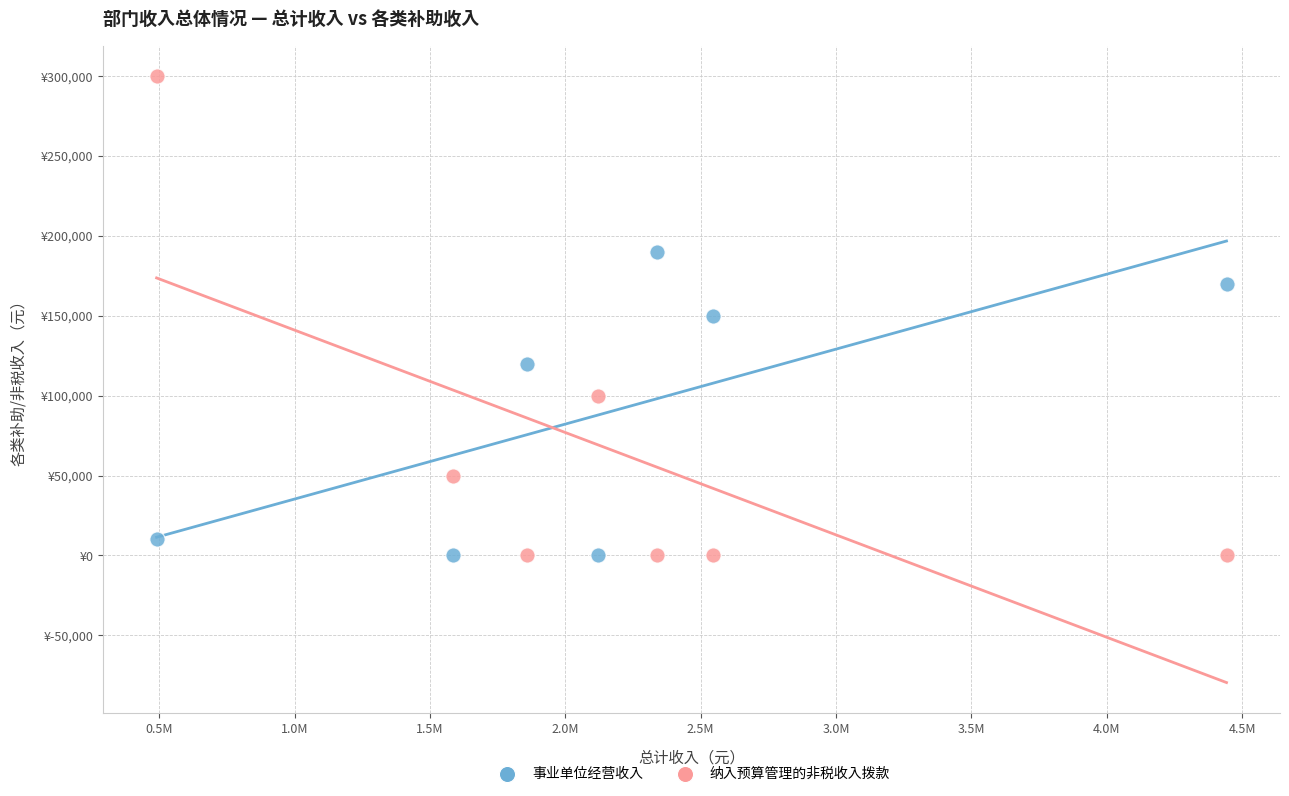

Which series contains the highest Y value?

纳入预算管理的非税收入拨款